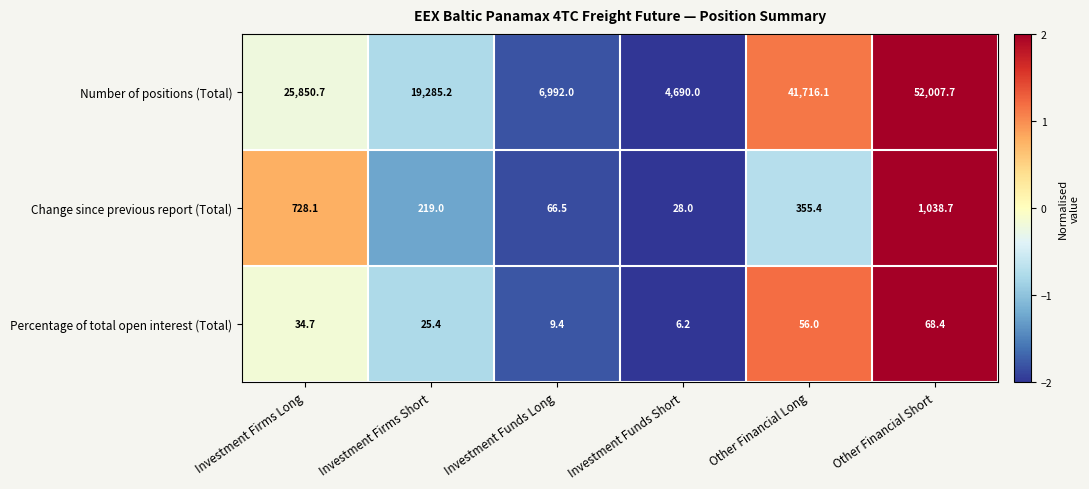

How many values in the Percentage of total open interest (Total) series are below 34?

3